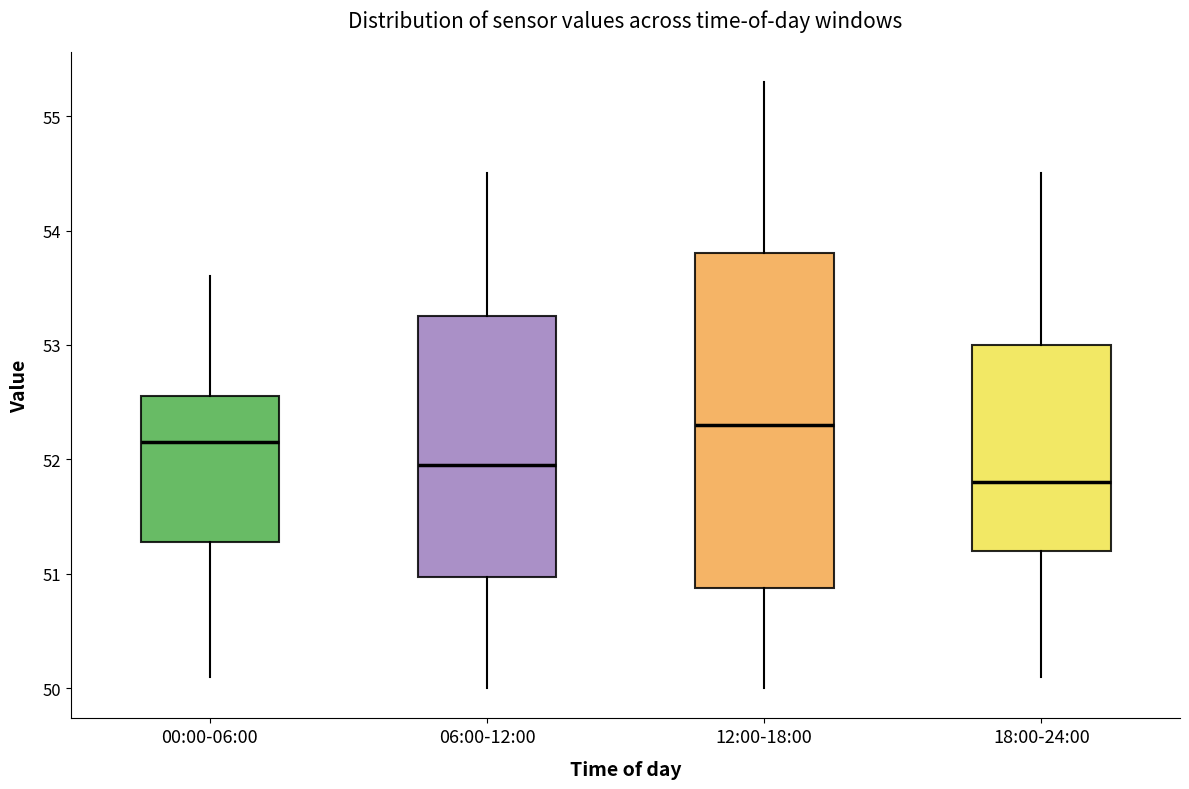

Reading left to right, transcribe this box plot: for each box, give where its median line is, the range the box spans, and where its two whiskers end, as read against the y-axis. The values are not printed on the chart, so give them approximately, as read against the axis.

00:00-06:00: median 52.2, box 51.3 to 52.6, whiskers 50.1 to 53.6
06:00-12:00: median 52.0, box 51.0 to 53.3, whiskers 50.0 to 54.5
12:00-18:00: median 52.3, box 50.9 to 53.8, whiskers 50.0 to 55.3
18:00-24:00: median 51.8, box 51.2 to 53.0, whiskers 50.1 to 54.5